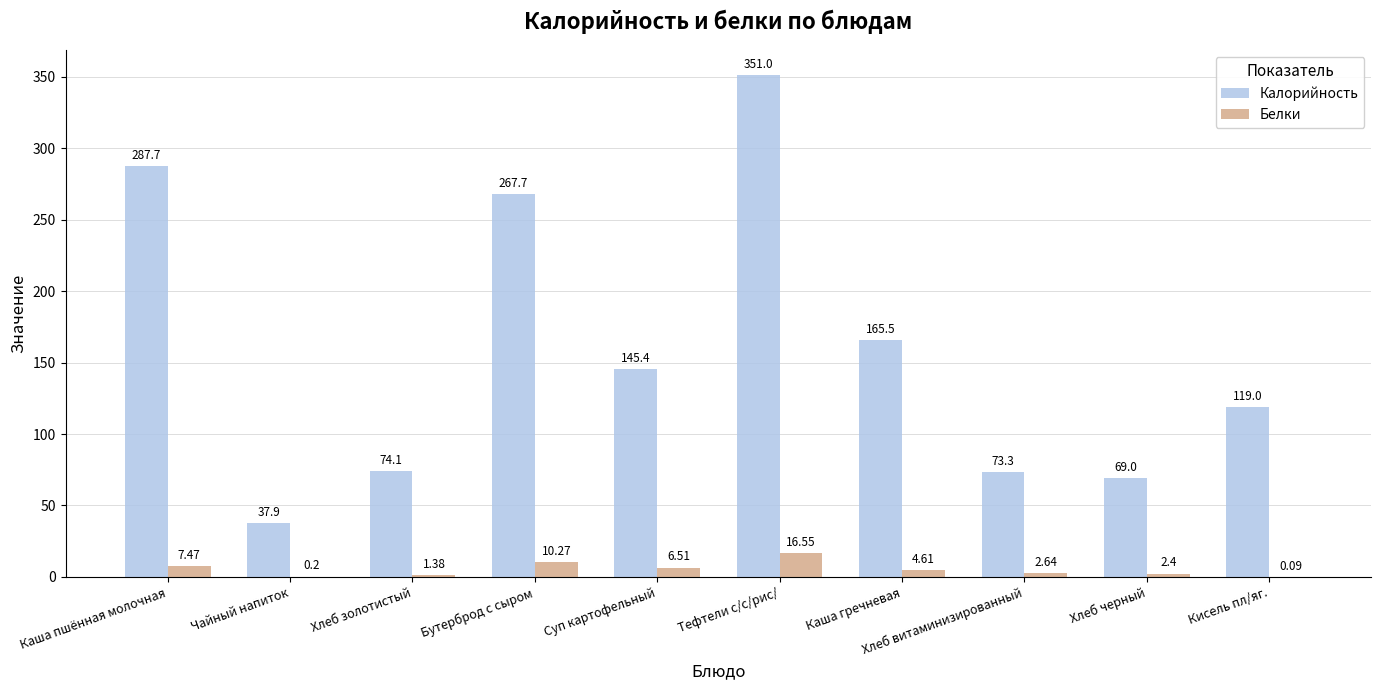

What is the total value across all series at Каша пшённая молочная?

295.2